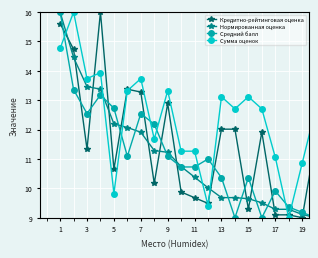

True or false: Кредитно-рейтинговая оценка has more than 1 interior local peaks.

True